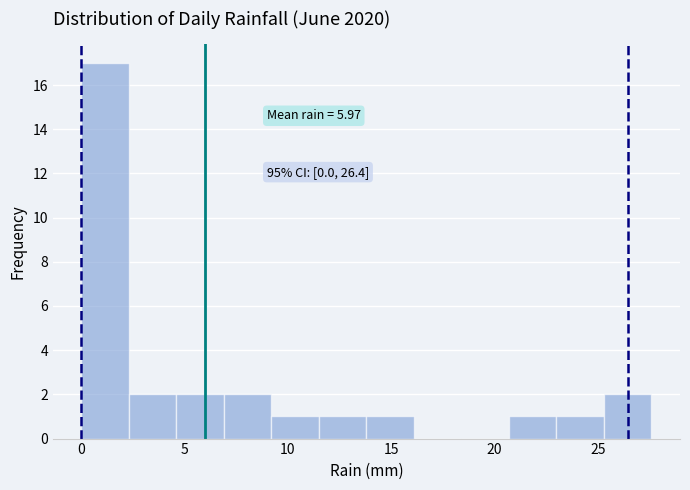

Over which range of the x-axis is the bar tallest?

0.0 to 2.3